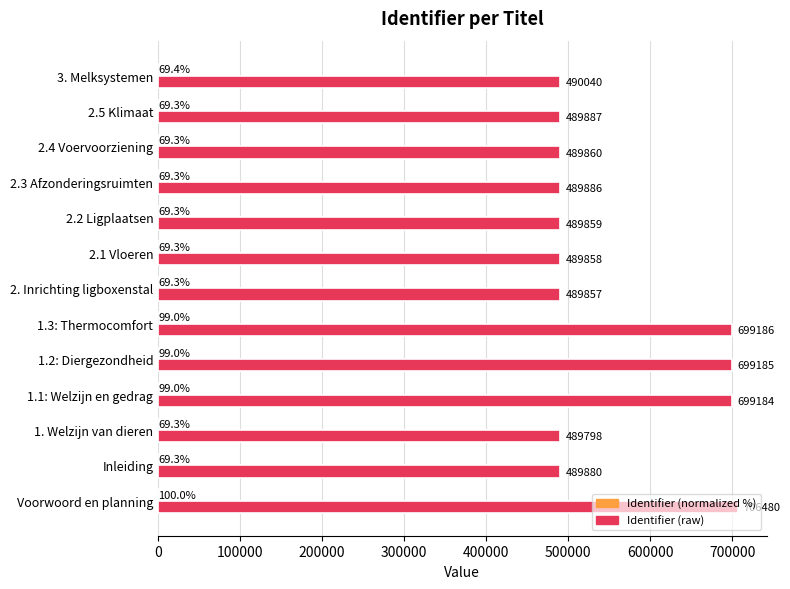

The value of Identifier (raw) at 3. Melksystemen is 490040.0. True or false?

True